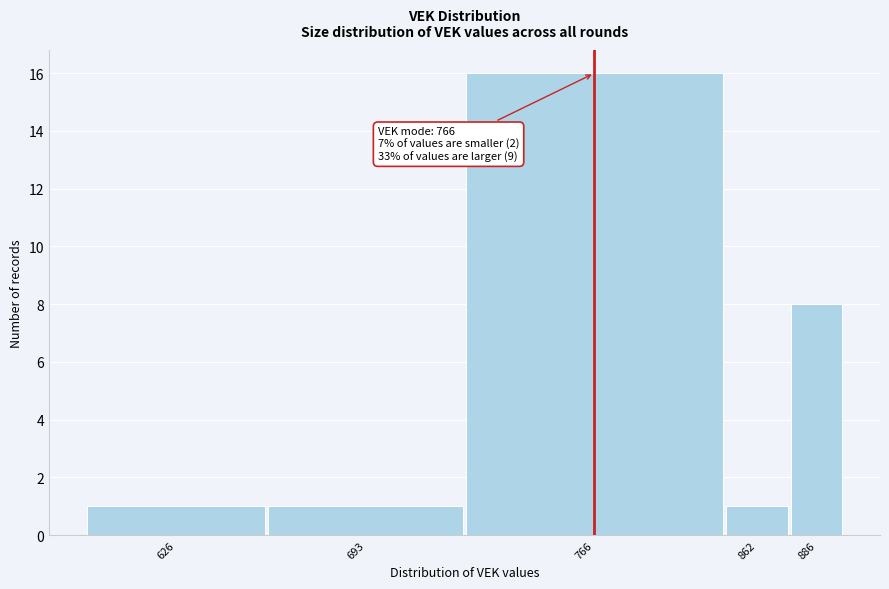

Reading left to right, transcribe all the data shown in this chart.

626=1	693=1	766=16	862=1	886=8